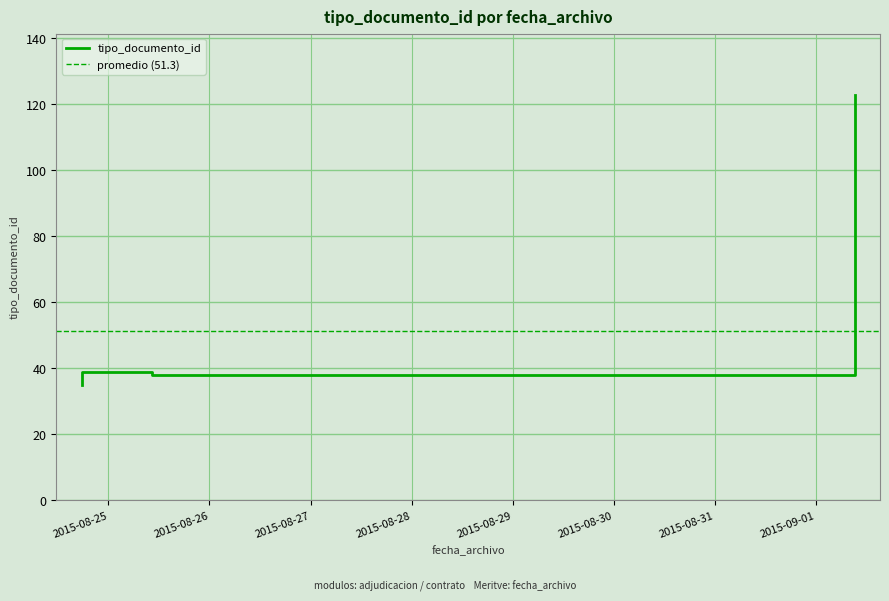

What is the smallest value displayed?

35